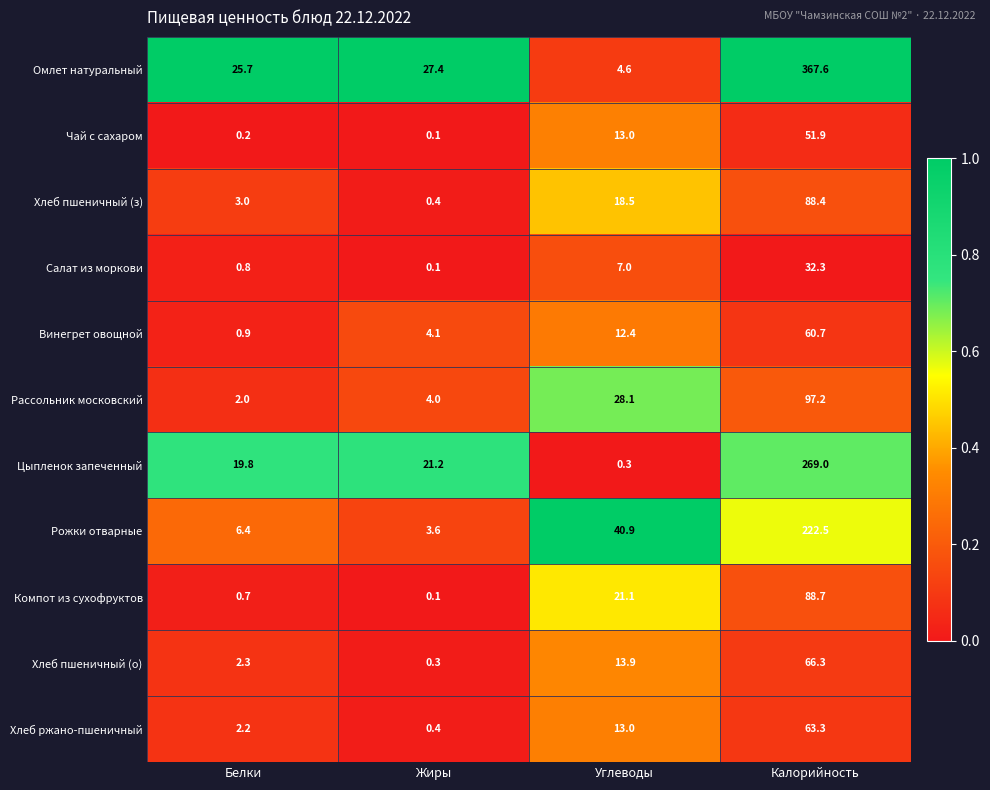

Which category has the highest value in the Хлеб ржано-пшеничный series?

Калорийность